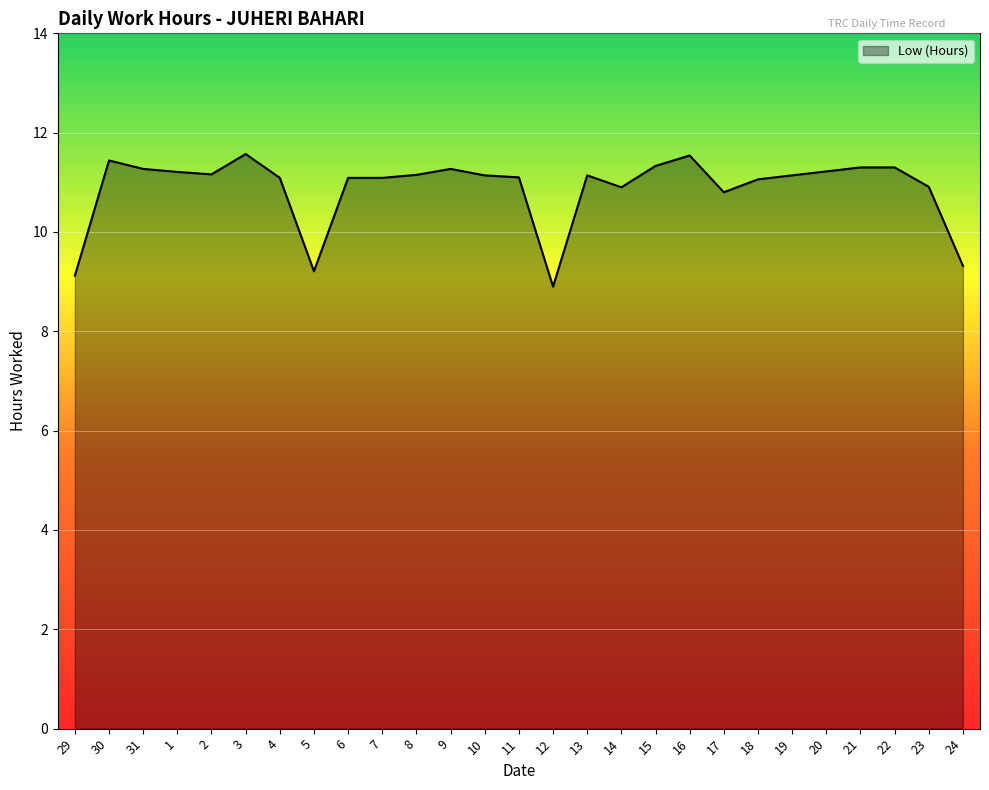

What is the difference between the values at 1 and 21?

0.1